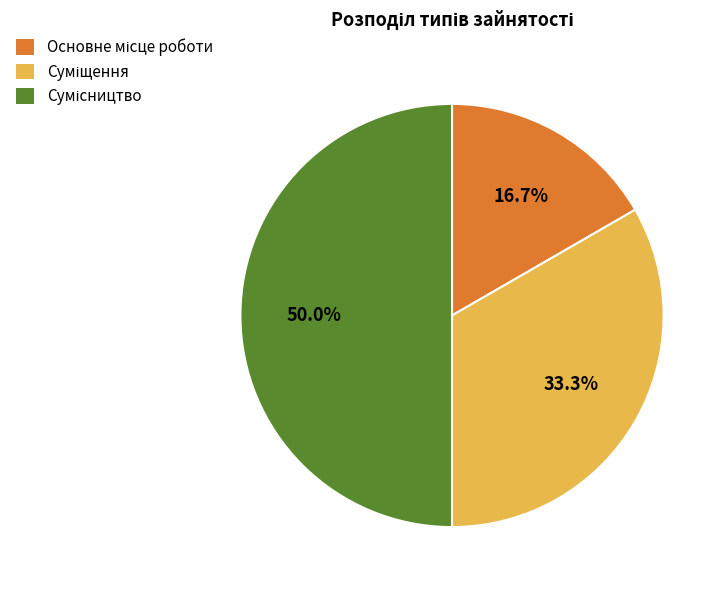

Count the number of slices in the pie.

3